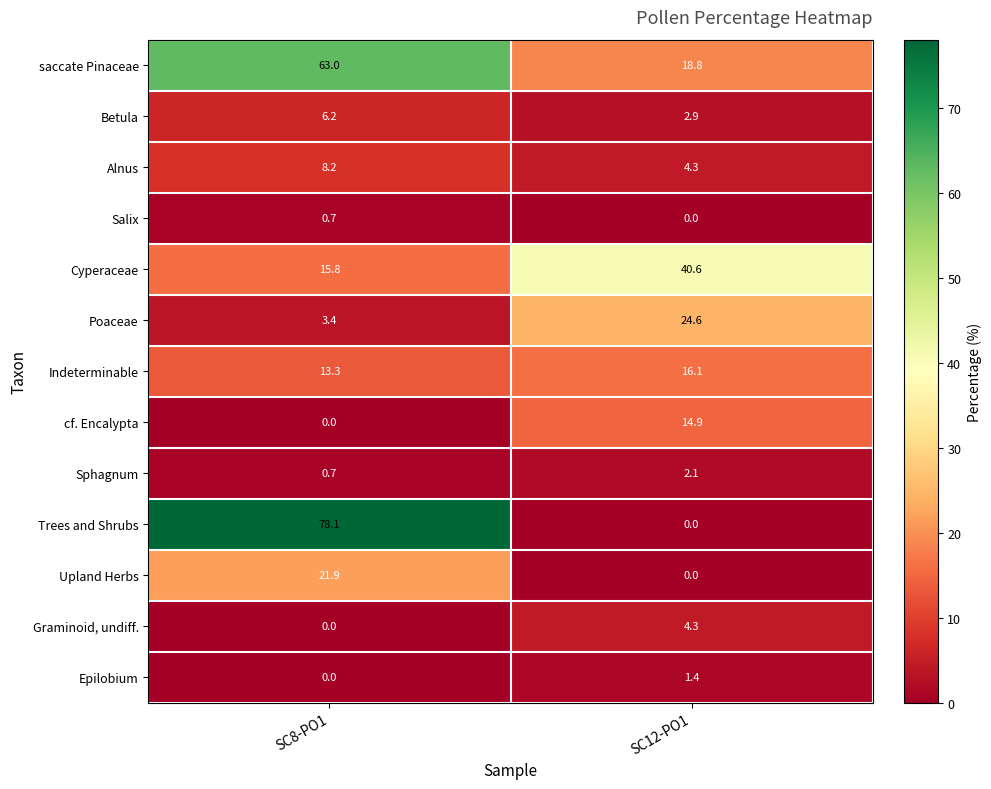

True or false: Indeterminable has a value of 17.9 at SC8-PO1.

False